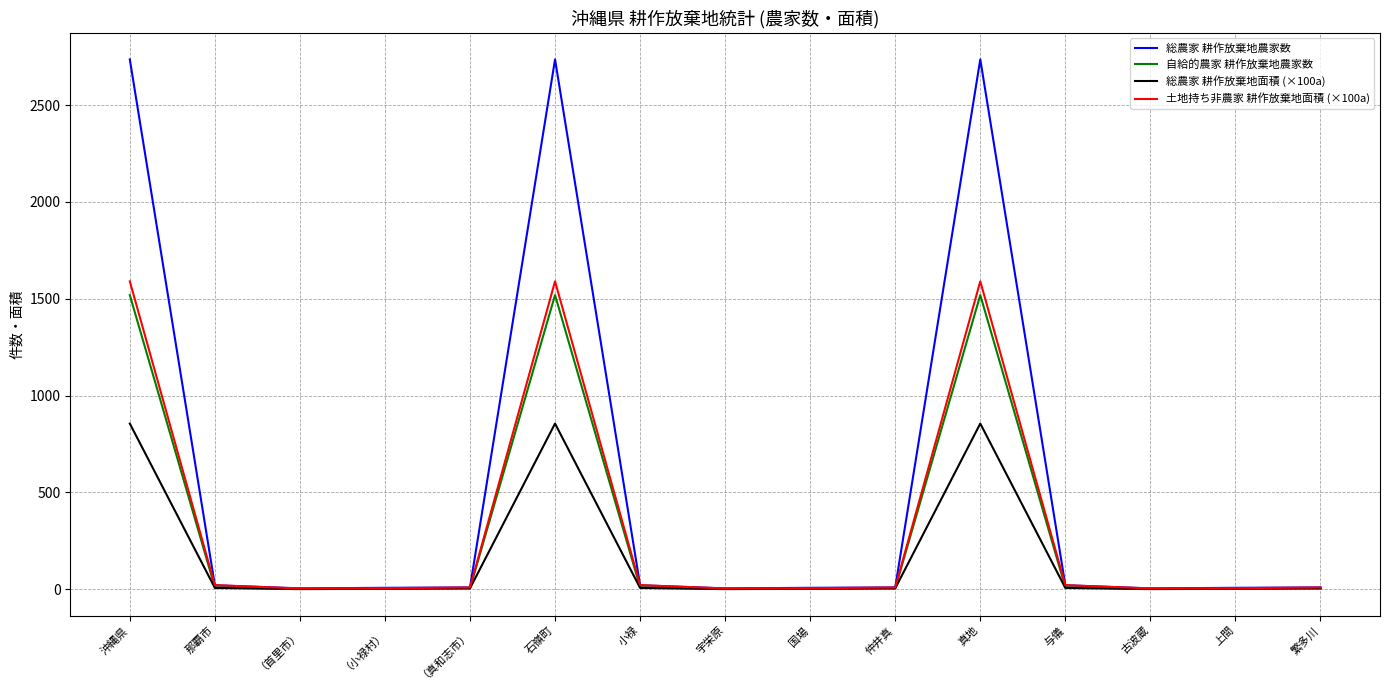

The value of 土地持ち非農家 耕作放棄地面積 (×100a) at 沖縄県 is 1589.8. True or false?

True